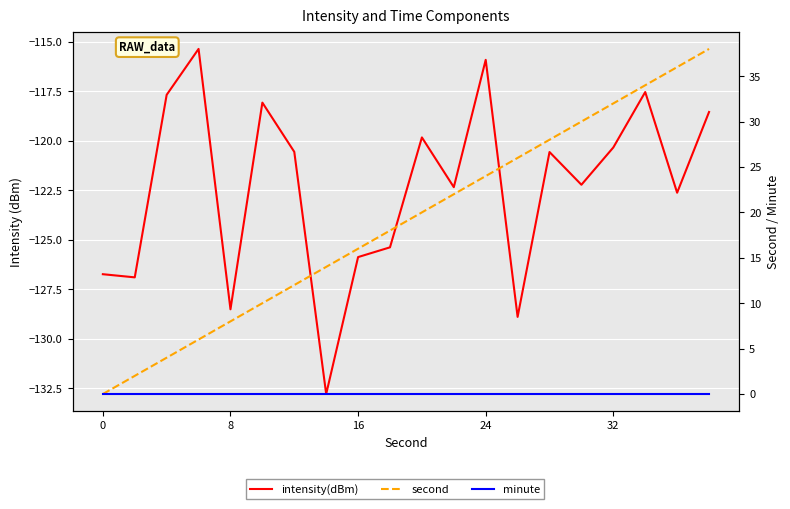

The value of second at 11 is 35.0. True or false?

False